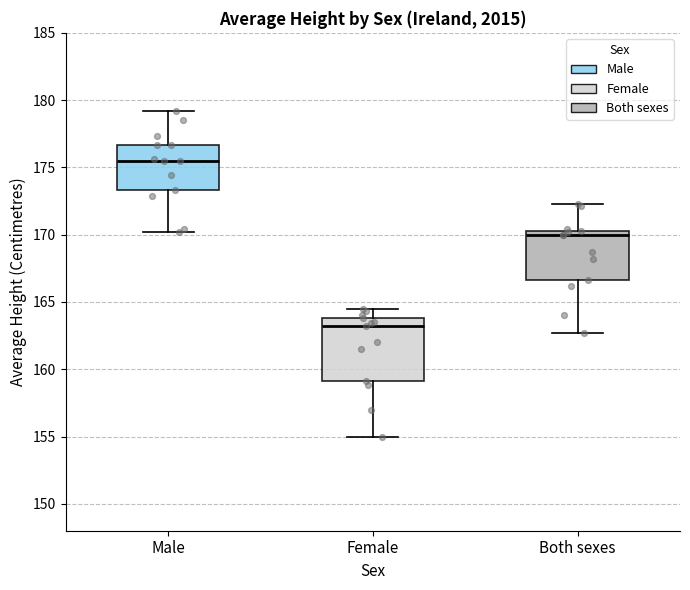

Which box's median line is the highest?

Male